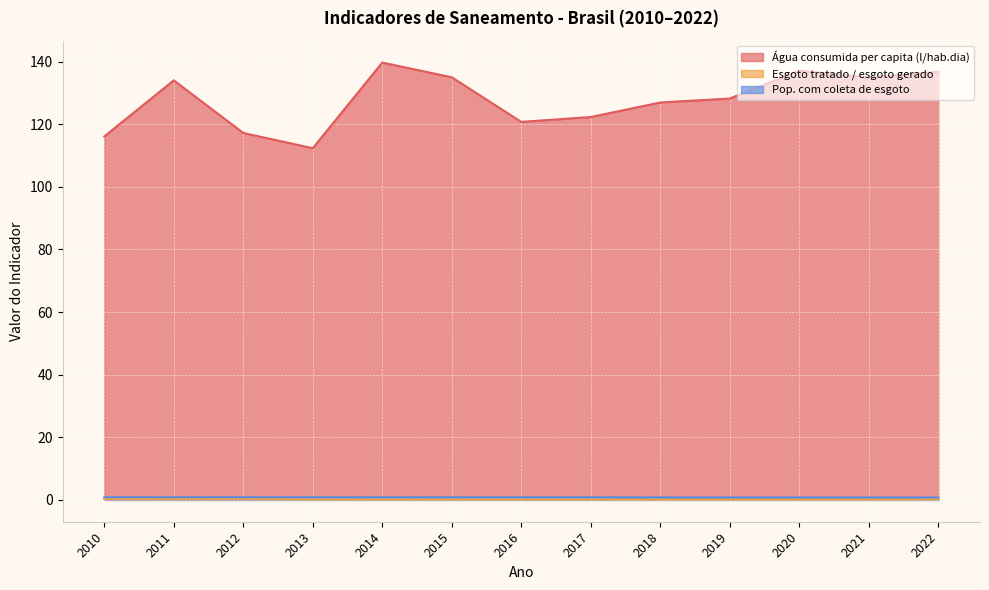

In Água consumida per capita (l/hab.dia), how many points are lower than both neighbors (excluding endpoints)?

3